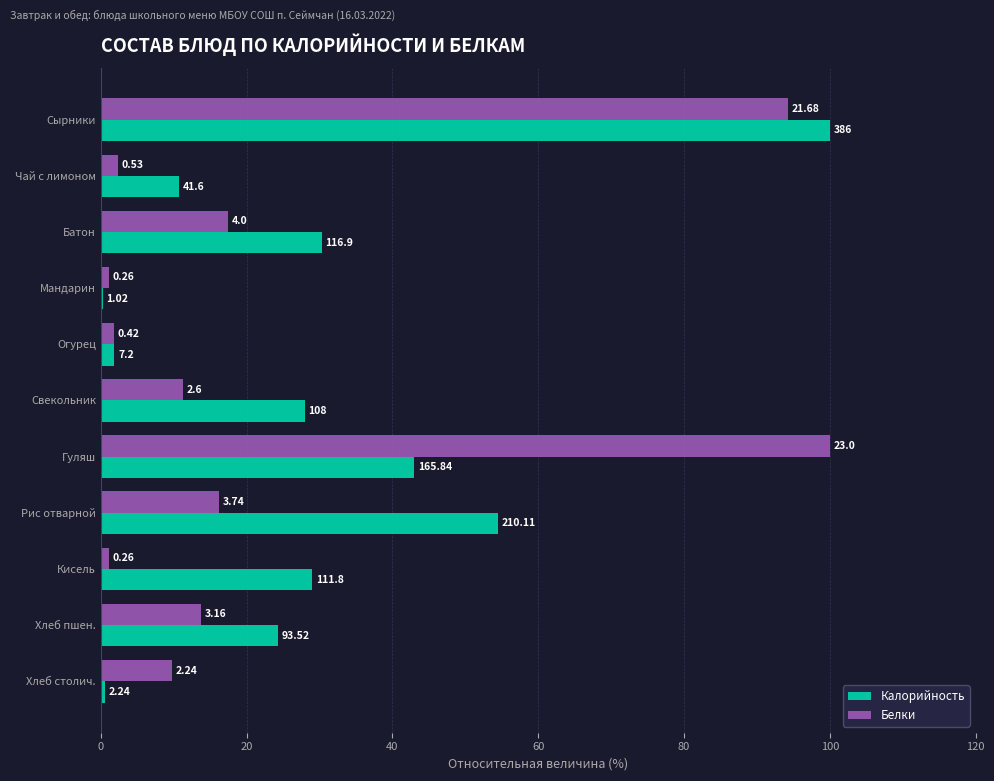

List the series in order of their overall mean, lowest first.

Белки, Калорийность